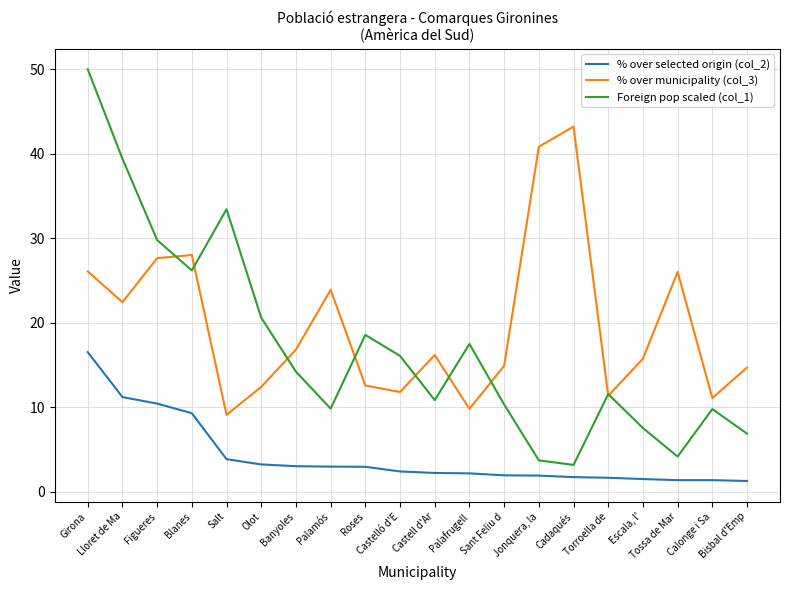

What are all the series names shown in the legend?

% over selected origin (col_2), % over municipality (col_3), Foreign pop scaled (col_1)